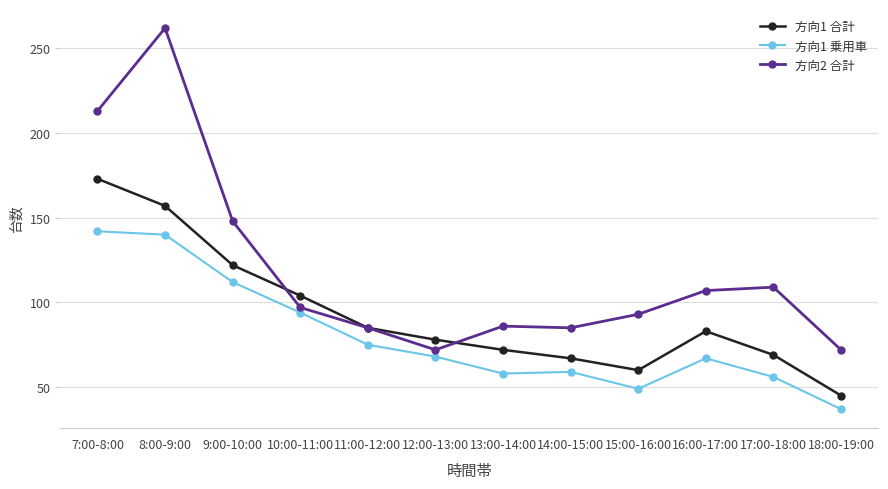

Is it true that 方向2 合計 equals 25 at 13:00-14:00?

False